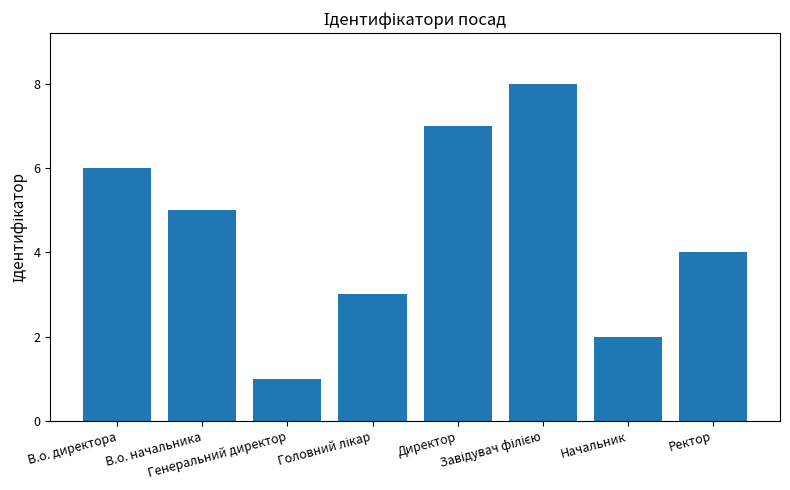

True or false: the data shows 3 at В.о. начальника.

False